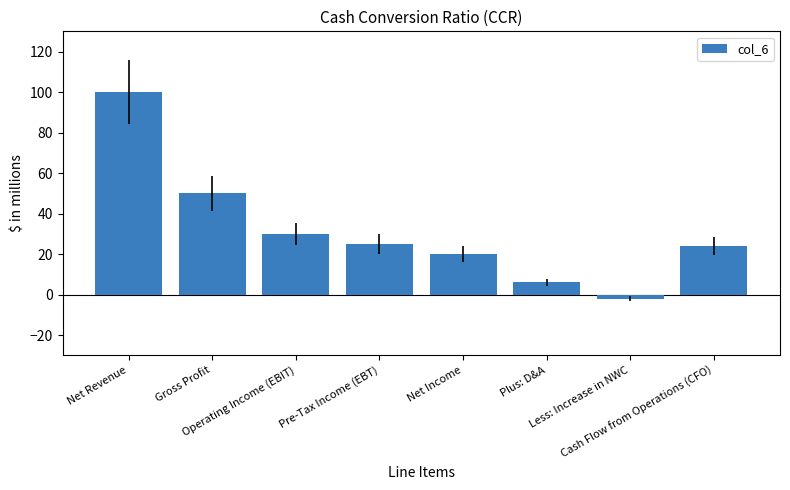

Does the chart contain stacked bars?

No